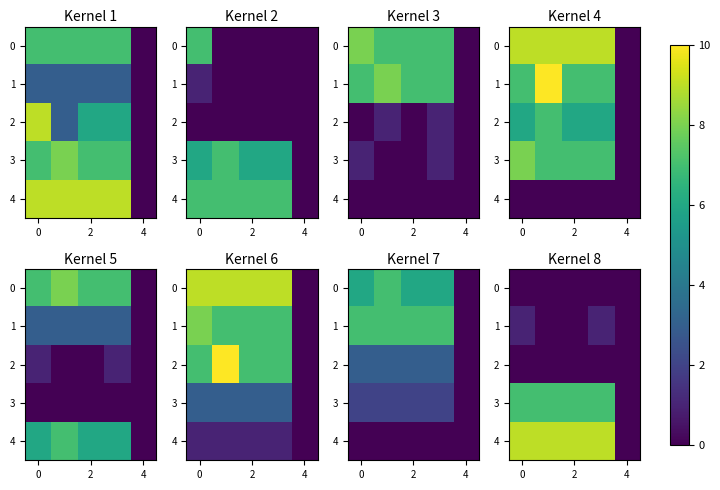

Where is 4 nearest to the value 4?

4